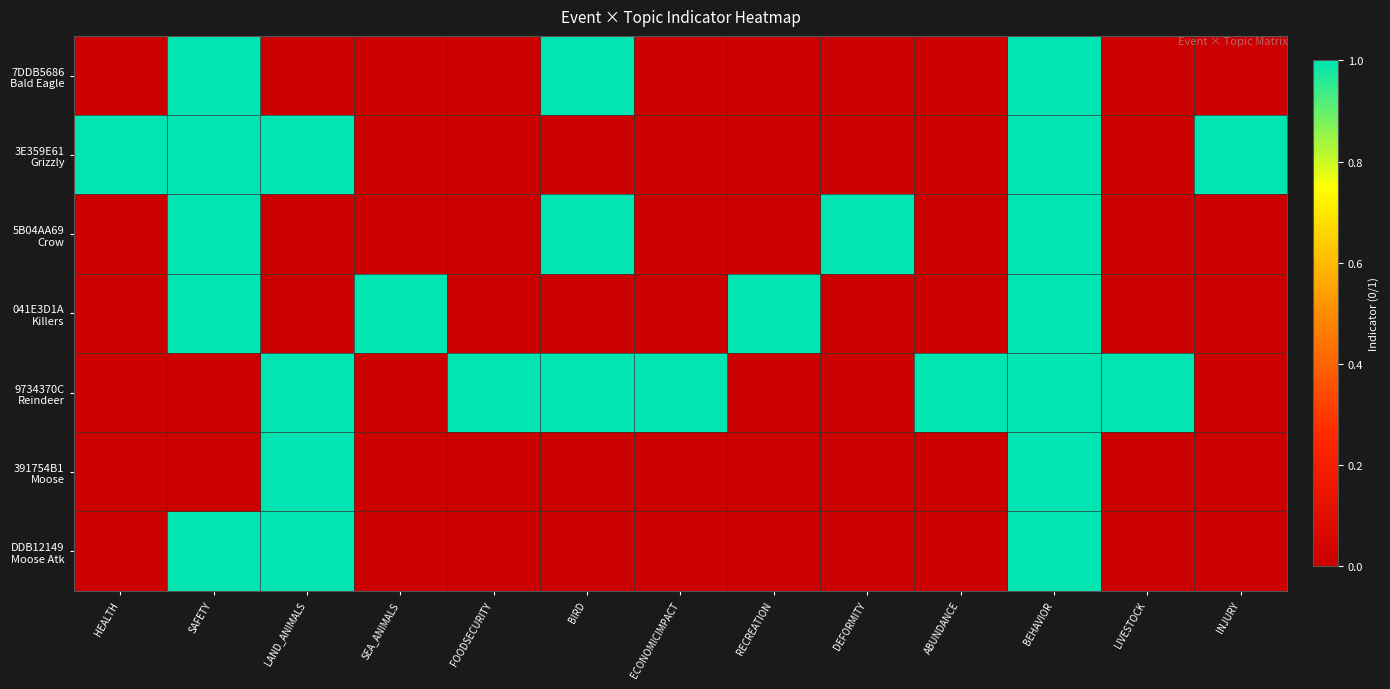

At how many categories does at least one series exceed 0?

13